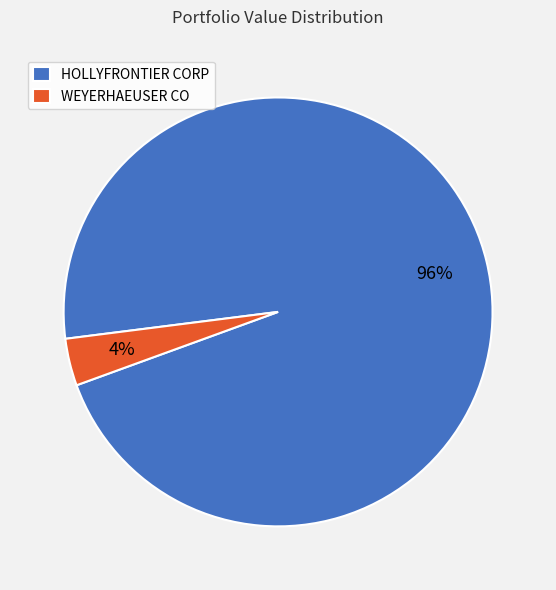

To the nearest percent, what is the average slice percentage?

50%